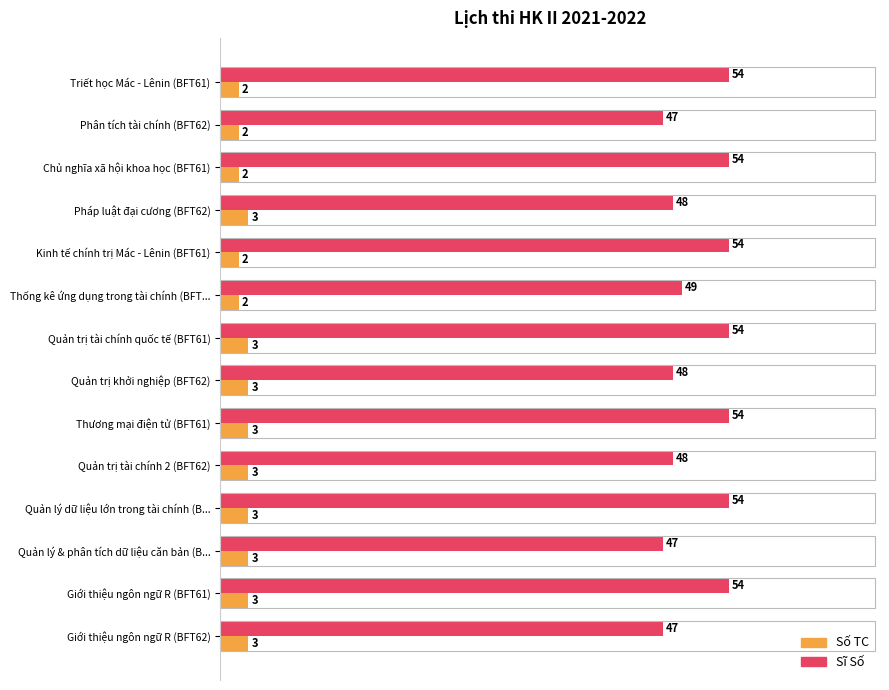

At Quản lý & phân tích dữ liệu căn bản (B..., list the series in order from smallest to largest.

Số TC, Sĩ Số